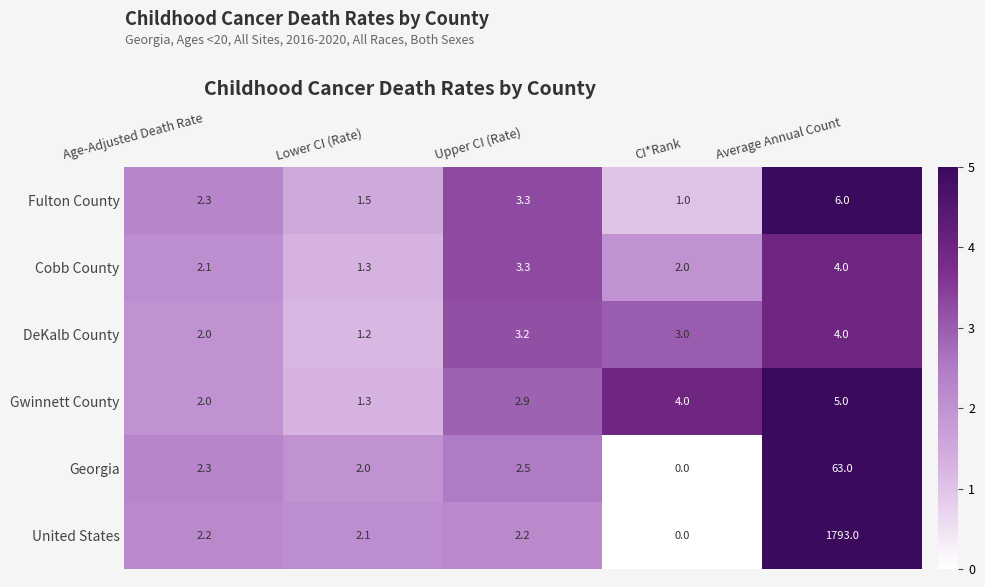

List the labels in order of Cobb County value, largest first.

Average Annual Count, Upper CI (Rate), Age-Adjusted Death Rate, CI*Rank, Lower CI (Rate)